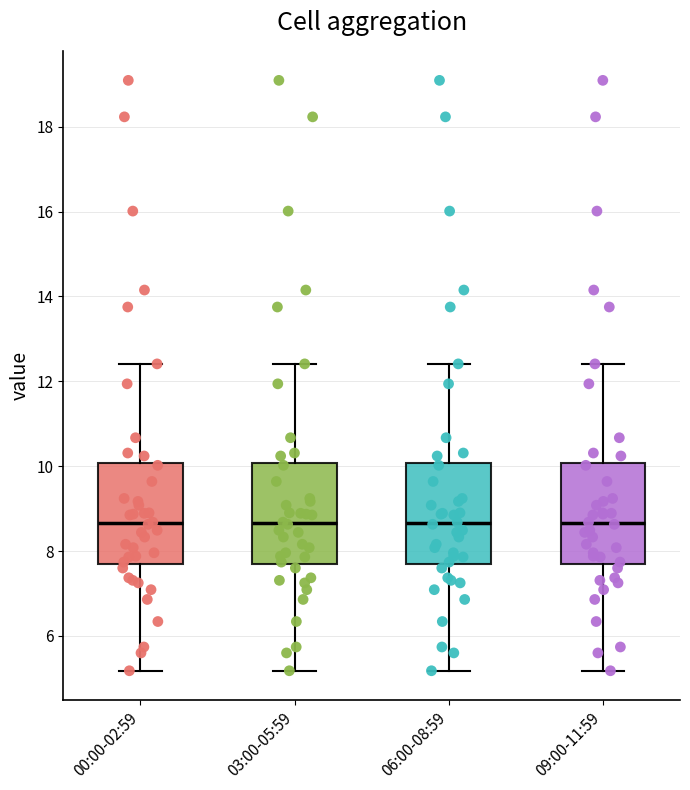

Reading left to right, read every box against the y-axis: the position of its median line, the range the box covers, and the ends of its whiskers. The values are not printed on the chart, so give them approximately, as read against the axis.

00:00-02:59: median 8.6, box 7.8 to 10.0, whiskers 5.2 to 12.4
03:00-05:59: median 8.6, box 7.8 to 10.0, whiskers 5.2 to 12.4
06:00-08:59: median 8.6, box 7.8 to 10.0, whiskers 5.2 to 12.4
09:00-11:59: median 8.6, box 7.8 to 10.0, whiskers 5.2 to 12.4